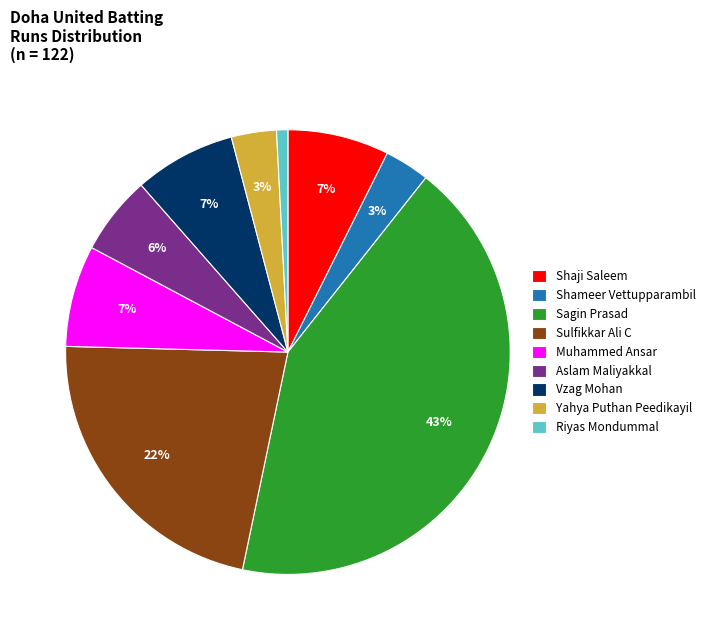

Combined, do Vzag Mohan and Sulfikkar Ali C account for over 50%?

No